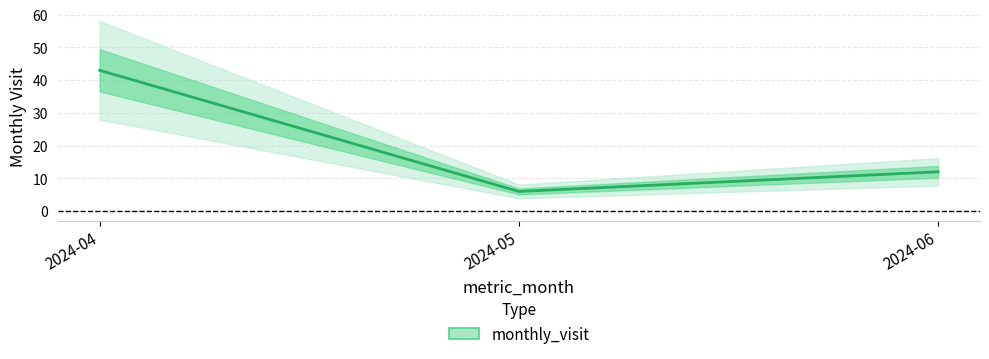

How many categories are shown in the chart?

3